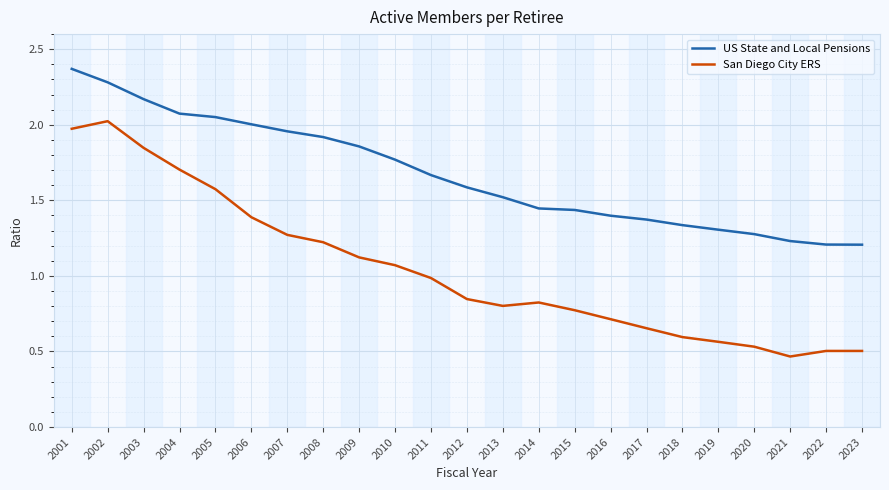

The value of US State and Local Pensions at 2003 is 3.3. True or false?

False